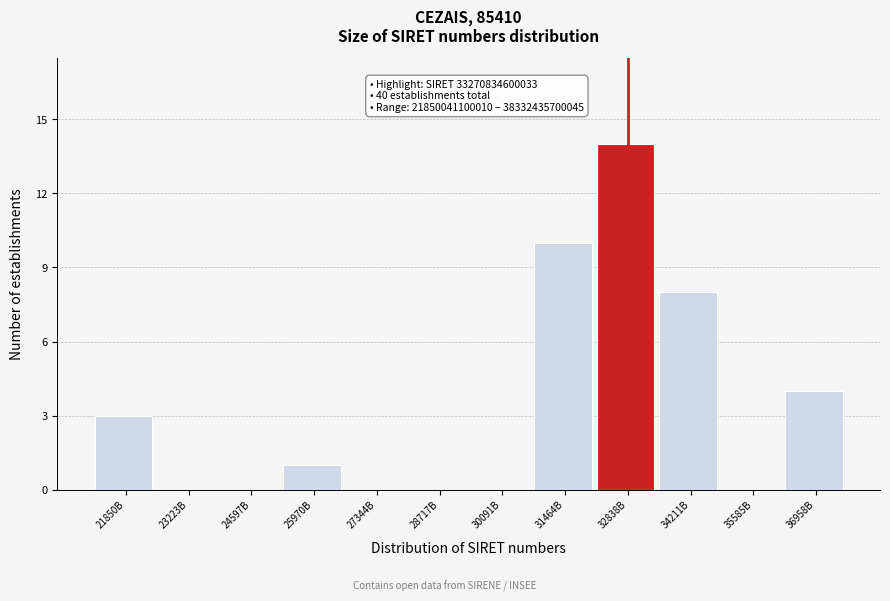

Reading right to left, what are all the values shown in this chart?

36958B=4	35585B=0	34211B=8	32838B=14	31464B=10	30091B=0	28717B=0	27344B=0	25970B=1	24597B=0	23223B=0	21850B=3